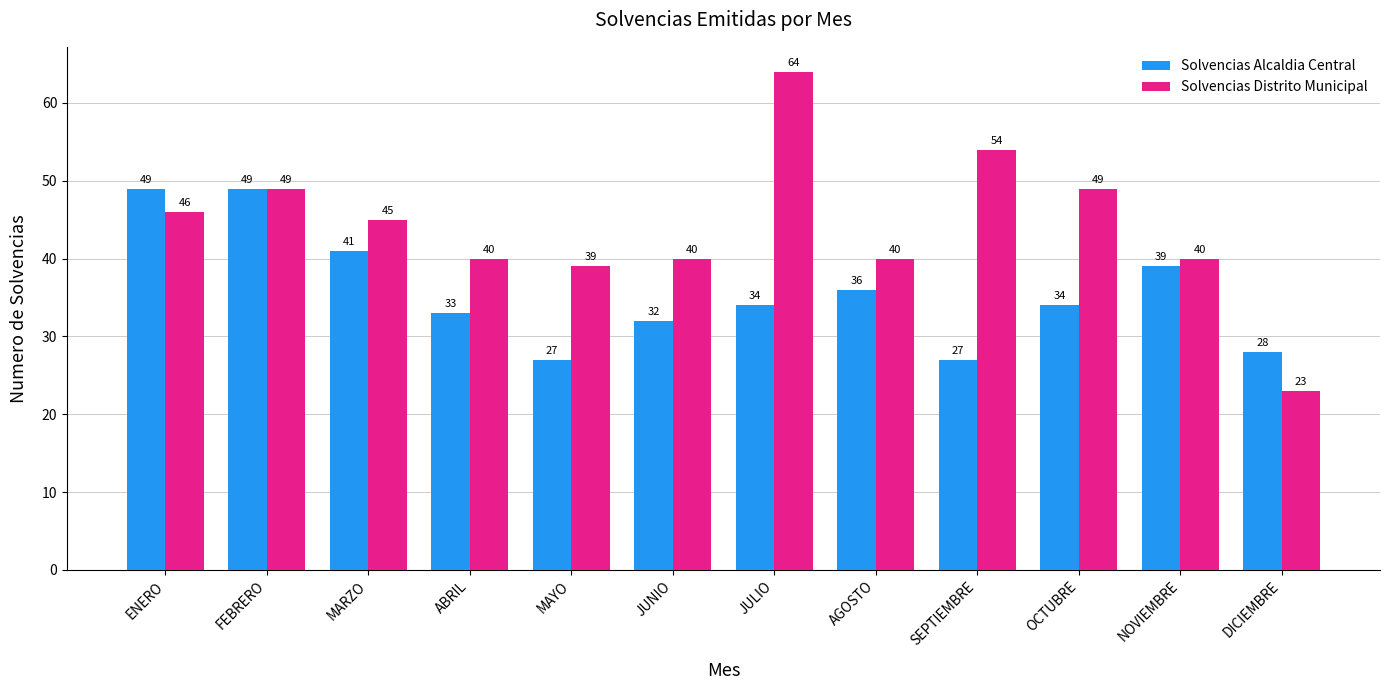

Is it true that Solvencias Distrito Municipal equals 40 at JUNIO?

True